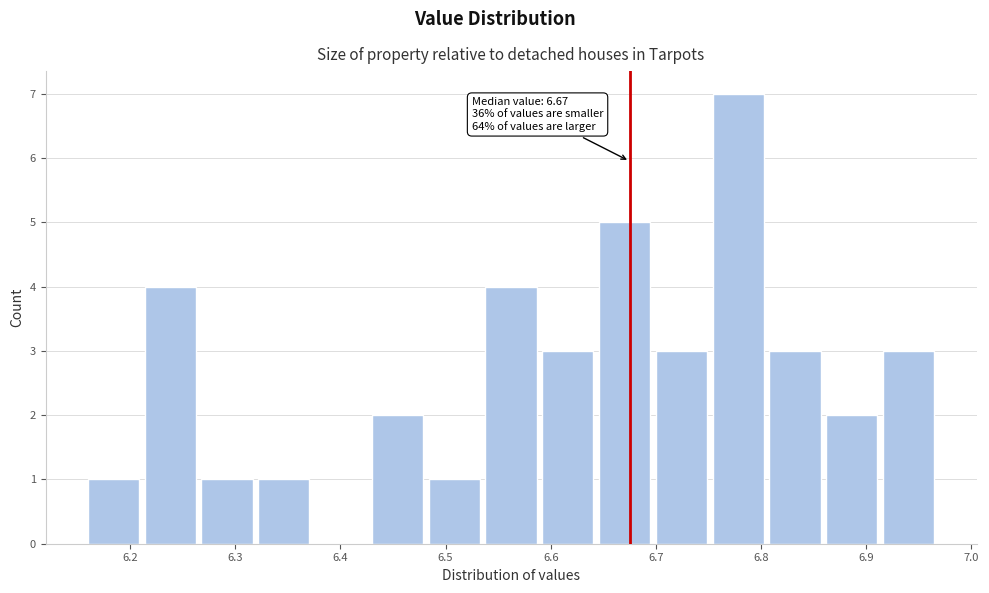

Over which range of the x-axis is the bar tallest?

6.754 to 6.808